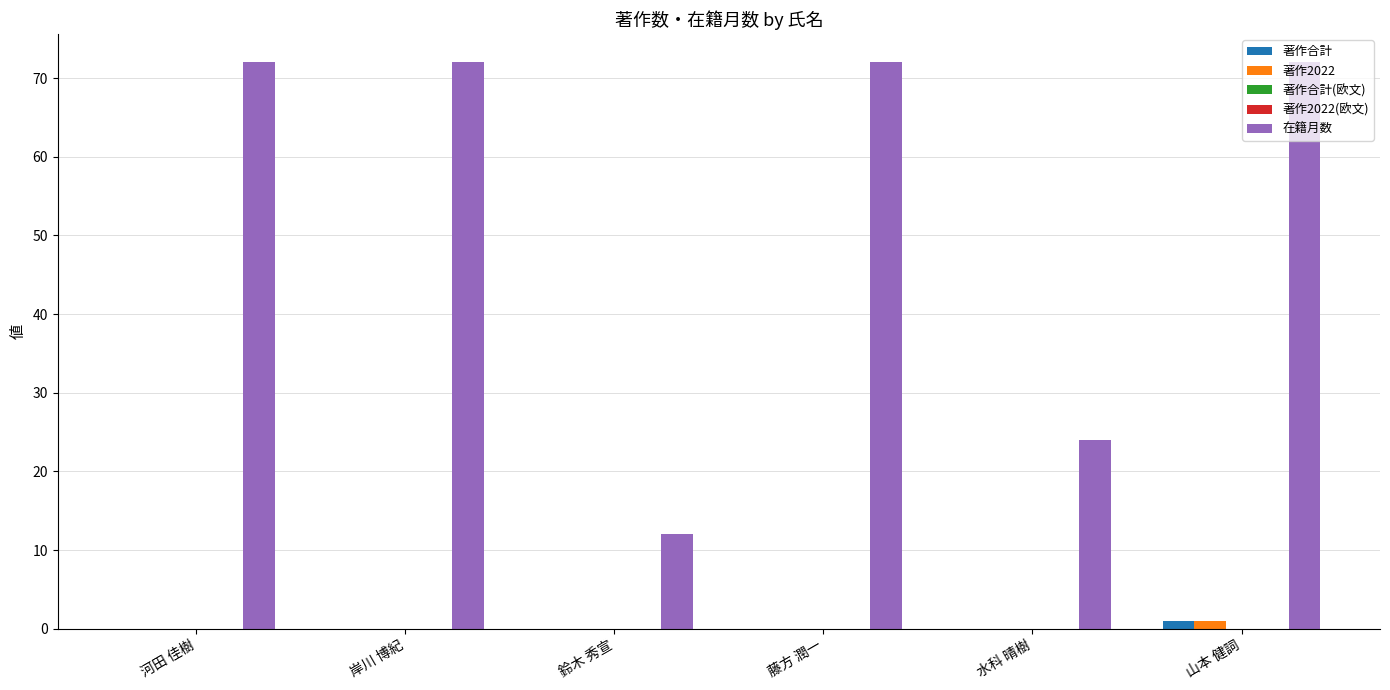

What position from the left is 河田 佳樹?

1